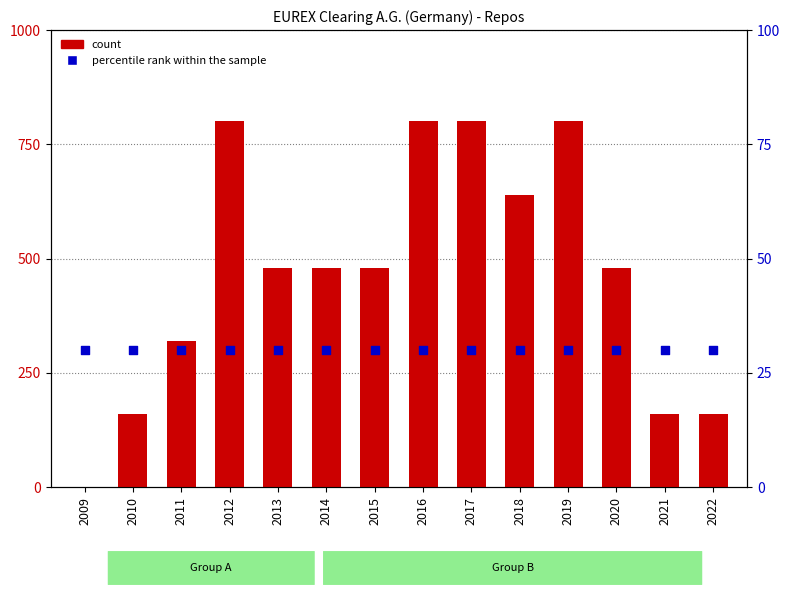

What are all the series names shown in the legend?

count, percentile rank within the sample